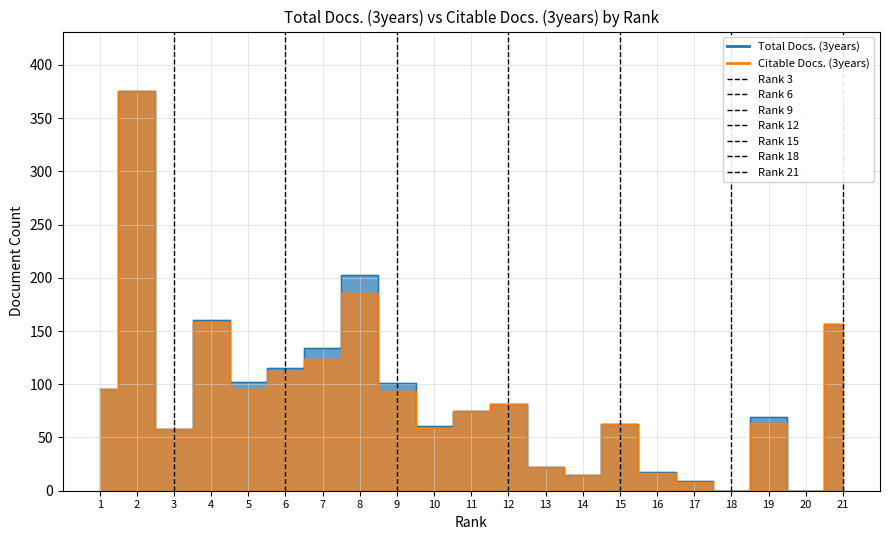

Which series has the largest total across all categories?

Total Docs. (3years)